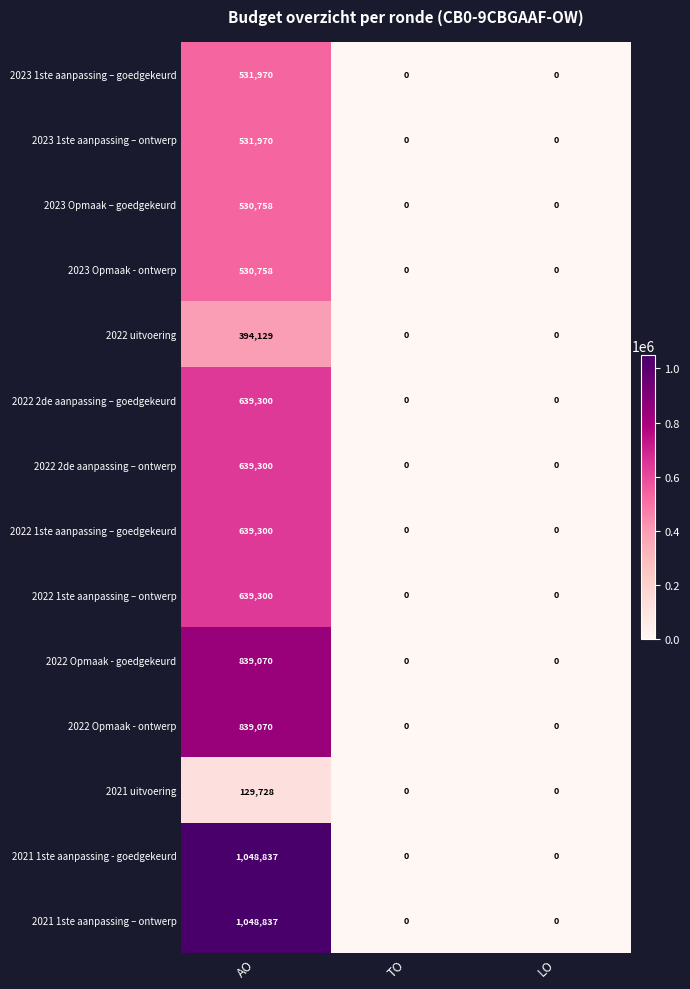

At which category is the sum across all series the highest?

AO